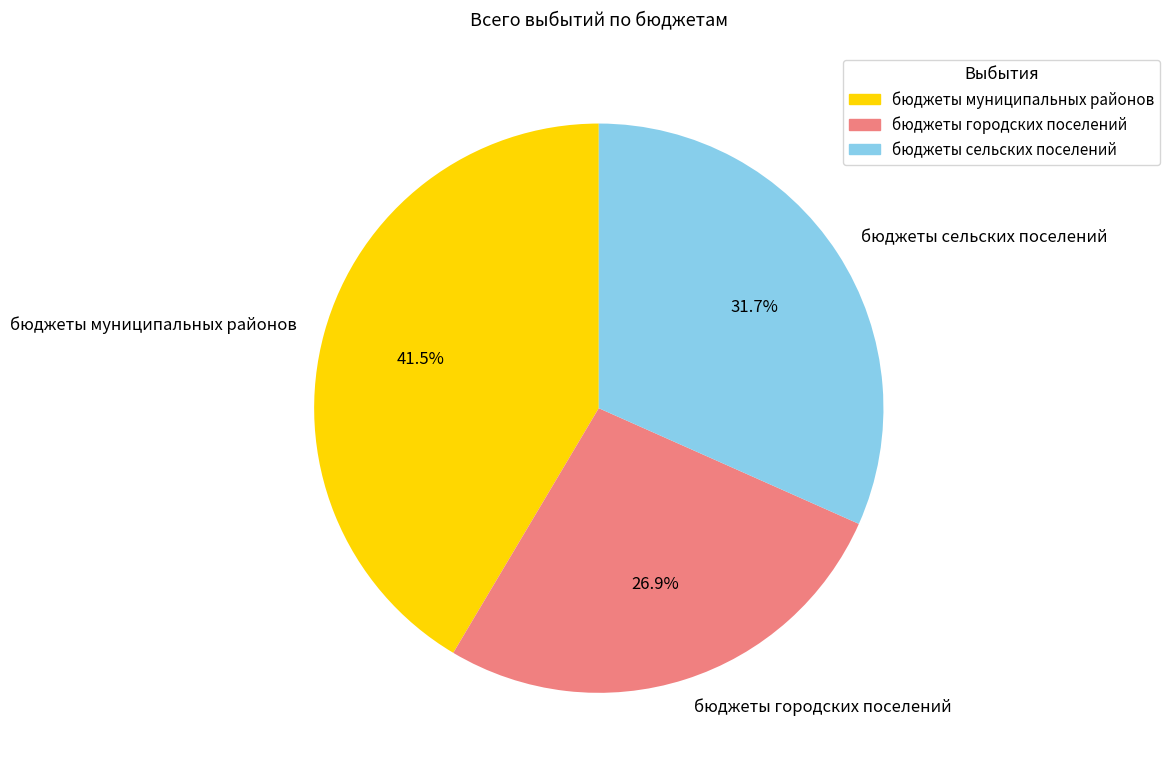

Which category has the biggest portion of the pie?

бюджеты муниципальных районов